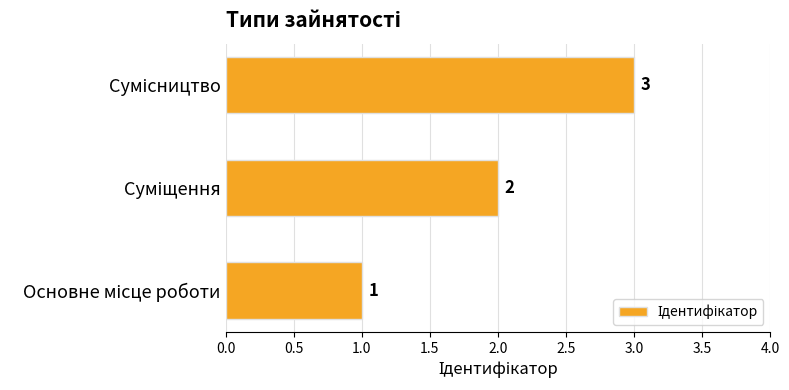

What is the greatest value displayed?

3